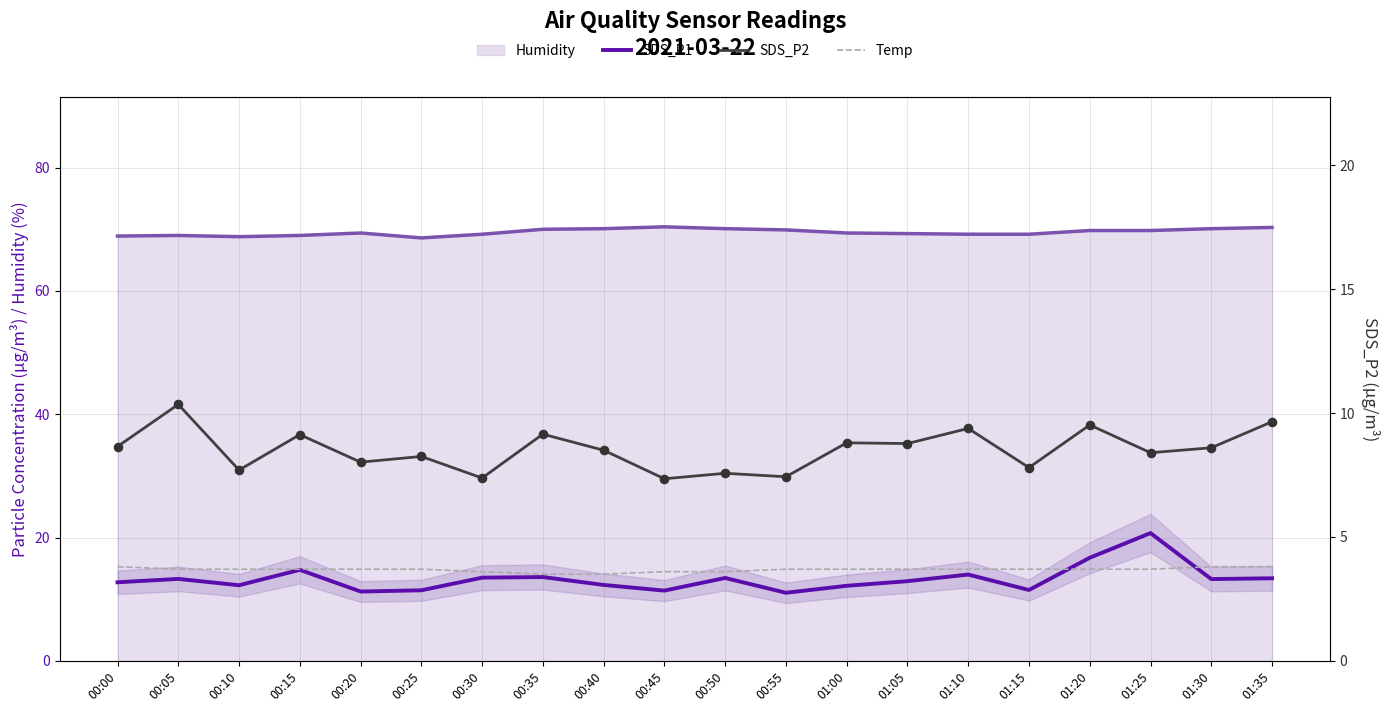

At how many categories does at least one series exceed 15?

2